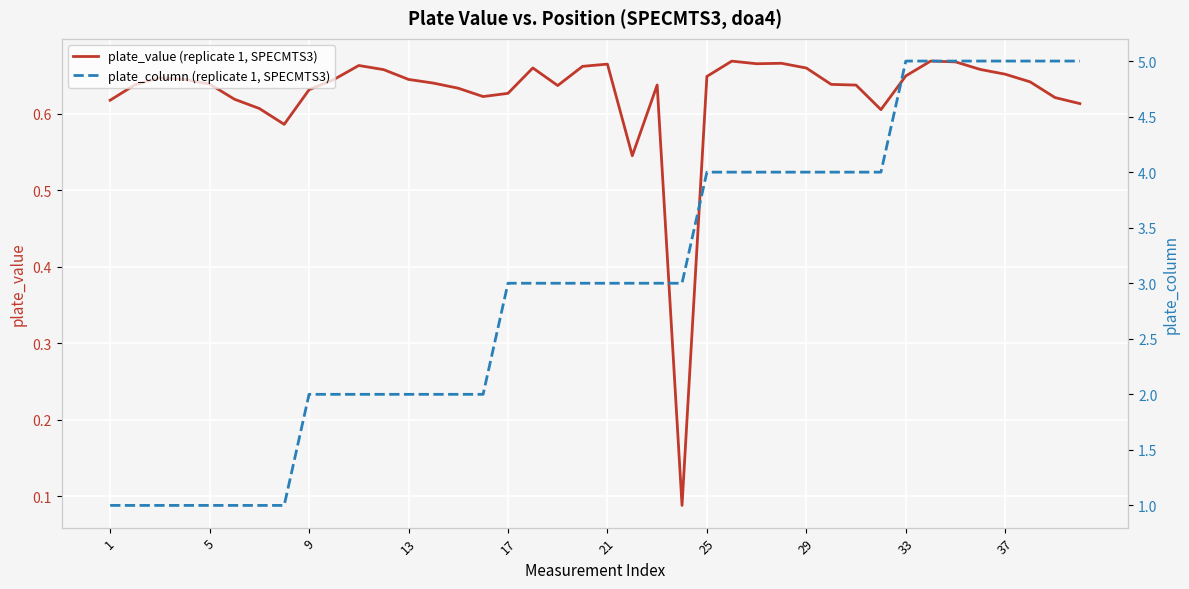

True or false: plate_value (replicate 1, SPECMTS3) has a value of 0.3 at 13.

False